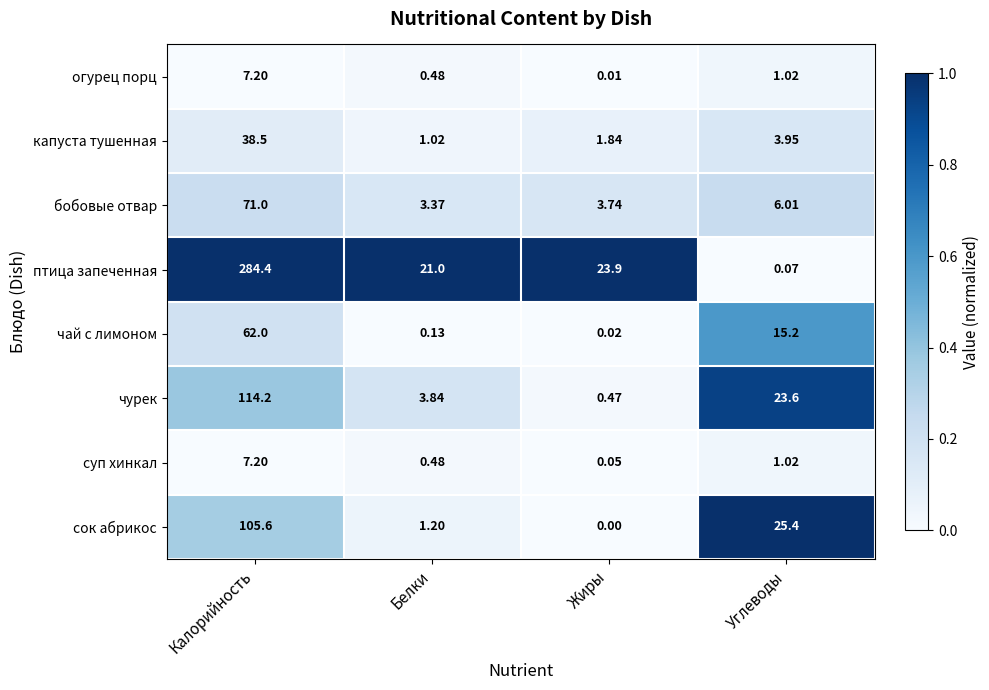

At how many categories does at least one series exceed 0?

4